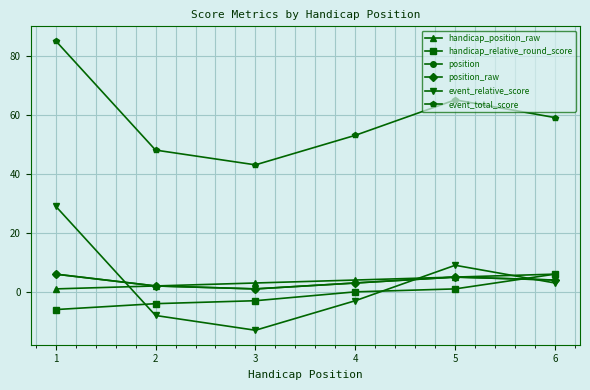

Between 3 and 4, which is larger?

4